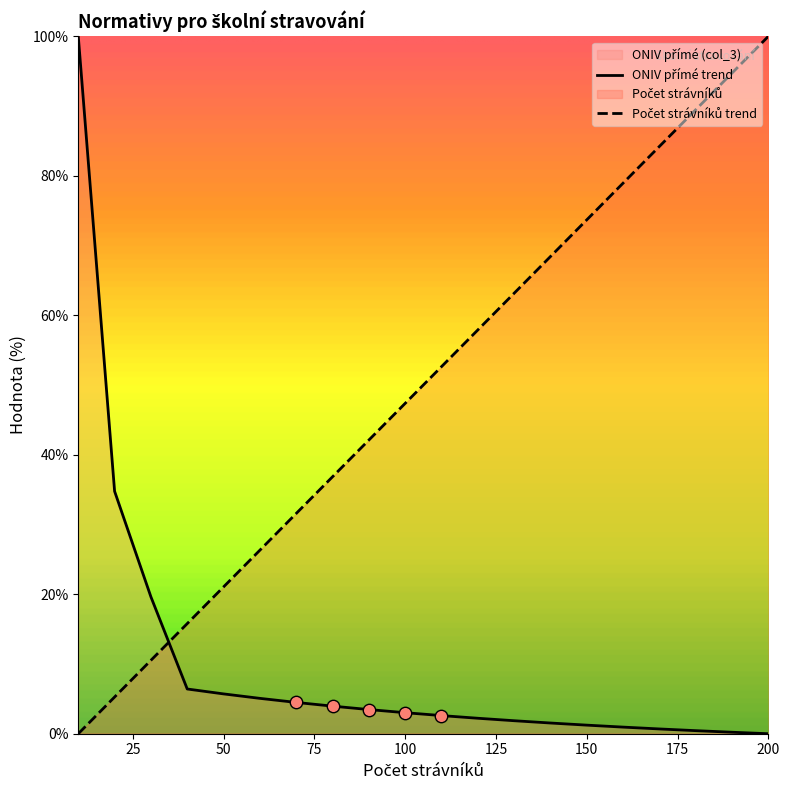

Which series contains the lowest Y value?

Počet strávníků